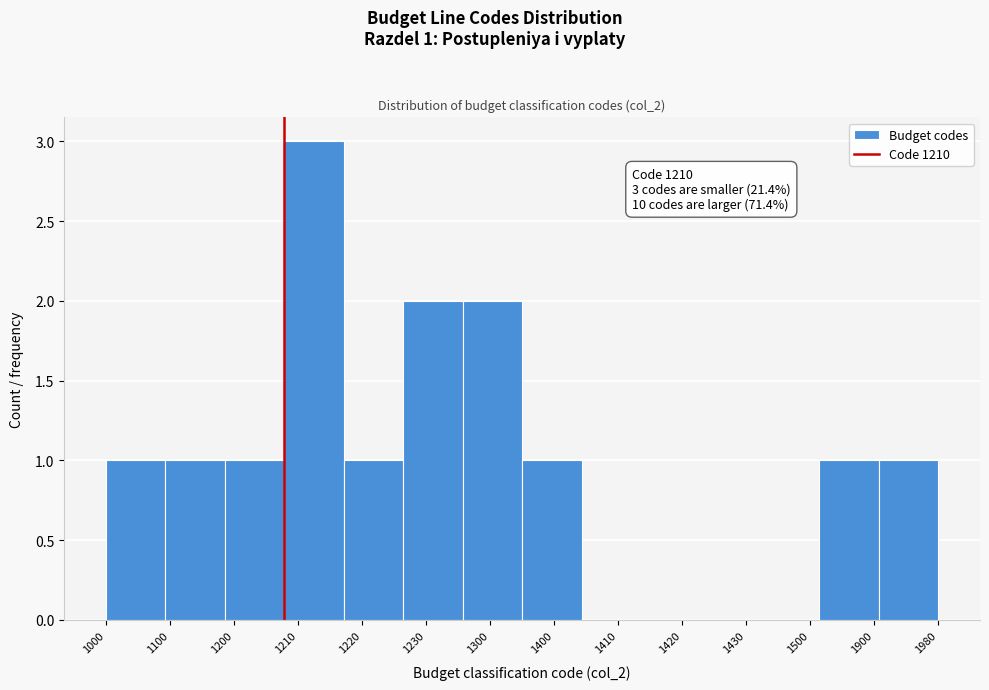

Reading left to right, transcribe all the data shown in this chart.

1000=1	1100=1	1200=1	1210=3	1220=1	1230=2	1300=2	1400=1	1410=0	1420=0	1430=0	1500=0	1900=1	1980=1